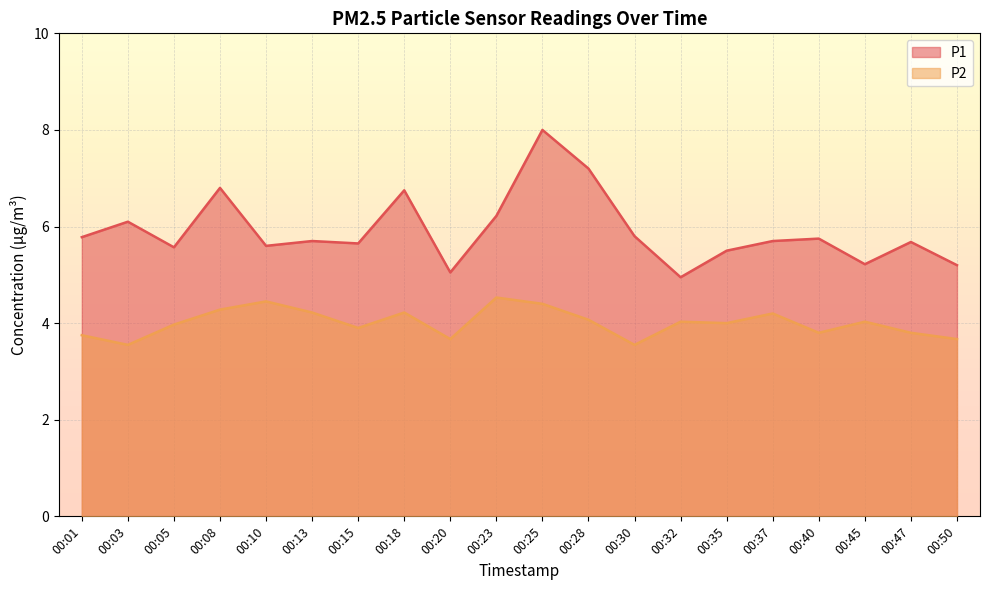

How many lines are shown in the chart?

2